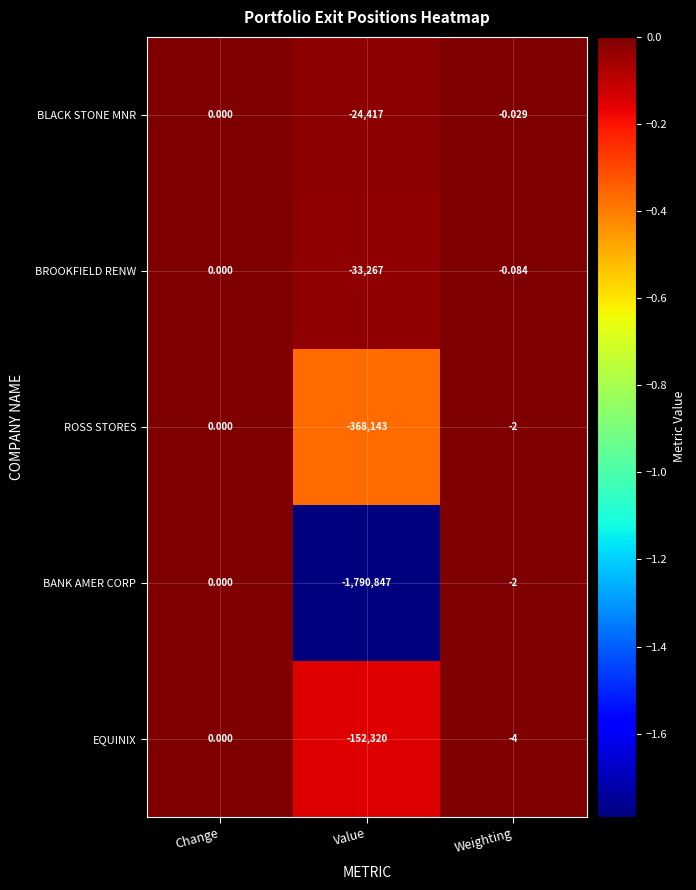

At which category does the chart reach its peak across all series?

Change